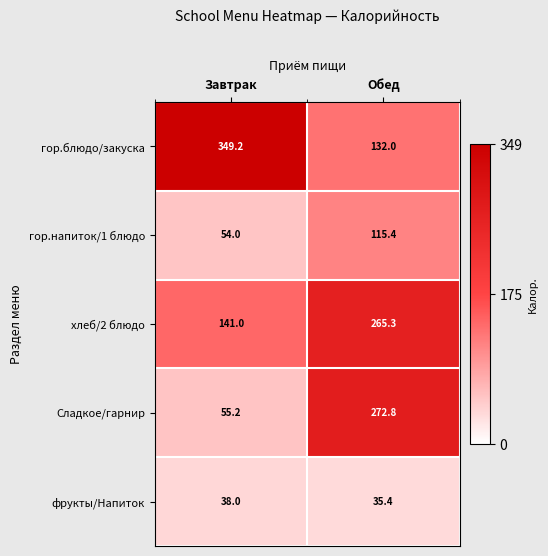

What is the sum of the Сладкое/гарнир values at Завтрак and Обед?

328.0